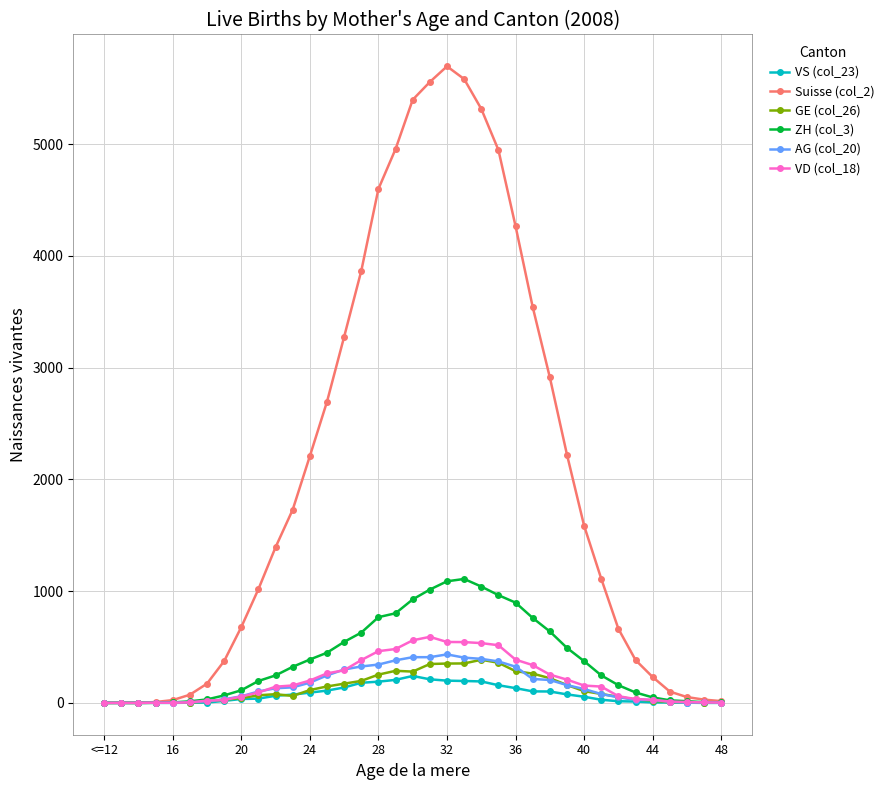

At how many categories does at least one series exceed 2144?

16